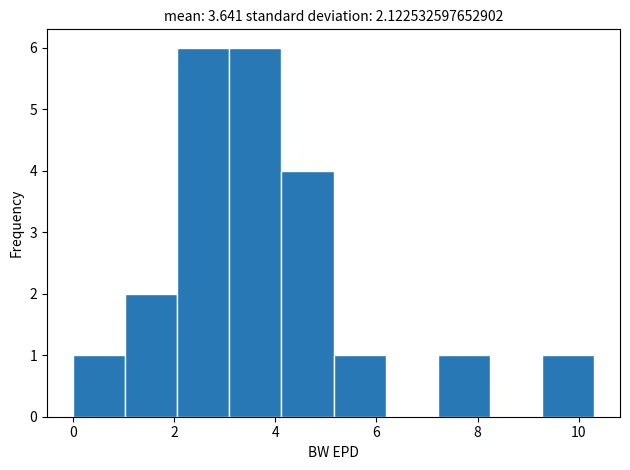

Reading left to right, transcribe this chart: for each bar, give the range it covers on the x-axis and its height. Neither the bar edges nor the heights are printed on the chart, so give them approximately, as read against the axes.

0.0 to 1.0: 1
1.0 to 2.0: 2
2.0 to 3.0: 6
3.0 to 4.2: 6
4.2 to 5.2: 4
5.2 to 6.2: 1
6.2 to 7.2: 0
7.2 to 8.2: 1
8.2 to 9.2: 0
9.2 to 10.4: 1